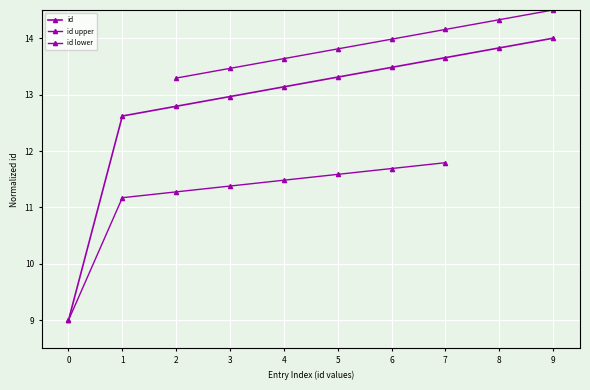

How many data points are above 13?

6